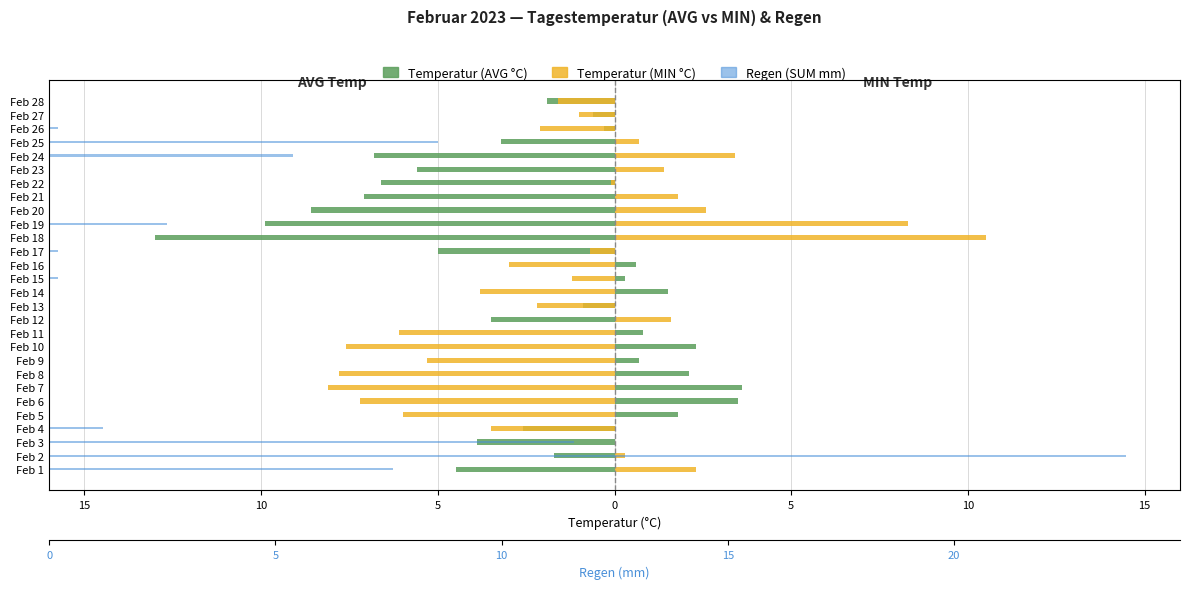

What is the average value of the Temperatur (AVG °C) series?

-2.4